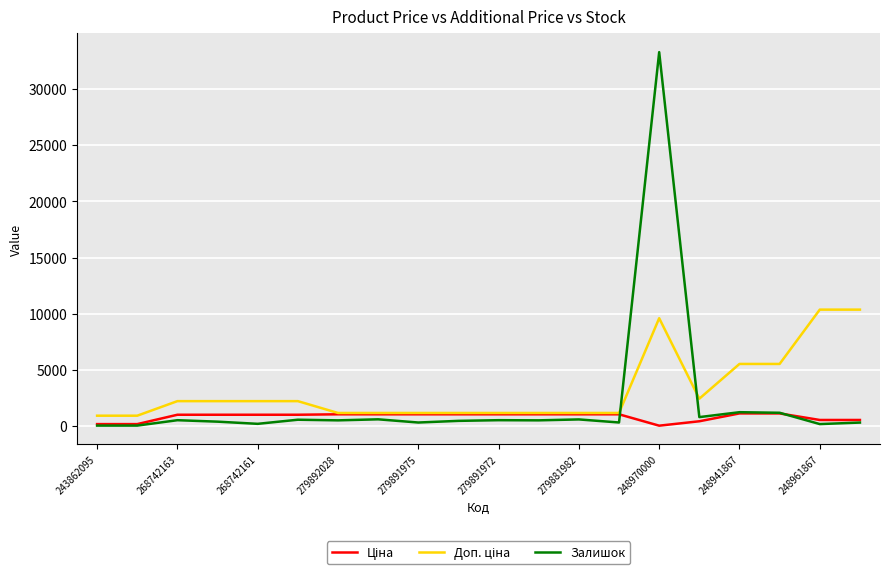

Which series has the largest range (max minus min)?

Залишок